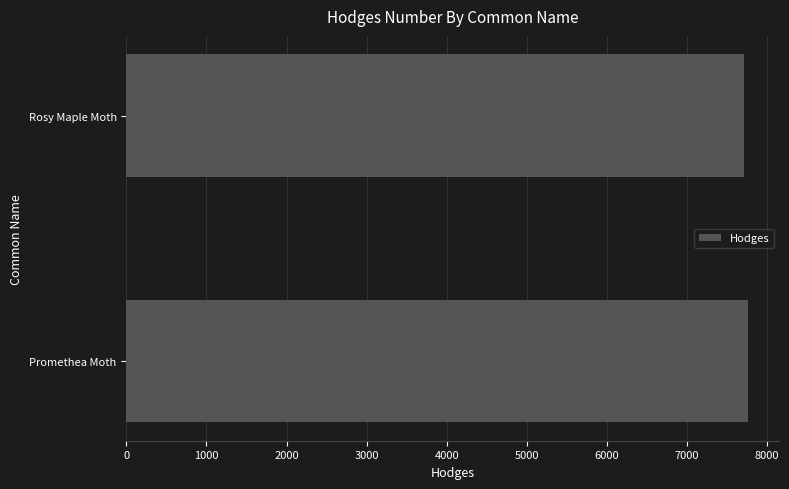

Is it true that the value at Promethea Moth is 7764?

True